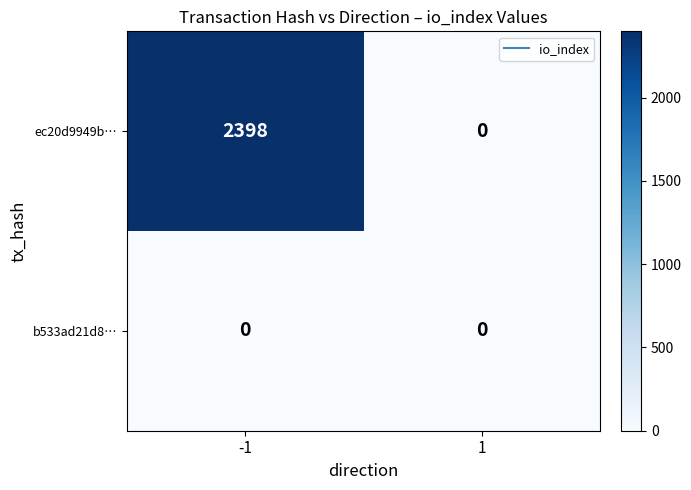

Rank the series by their maximum value, from highest to lowest.

ec20d9949b…, b533ad21d8…